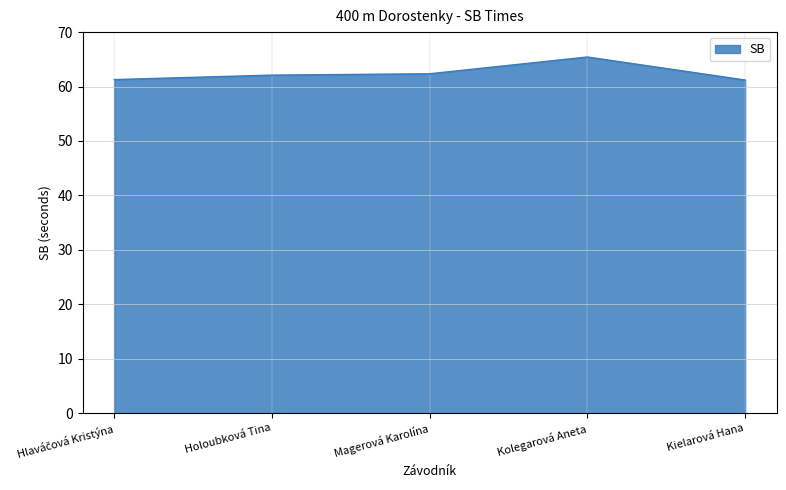

The chart shows a value of 62.4 at Magerová Karolína. True or false?

True